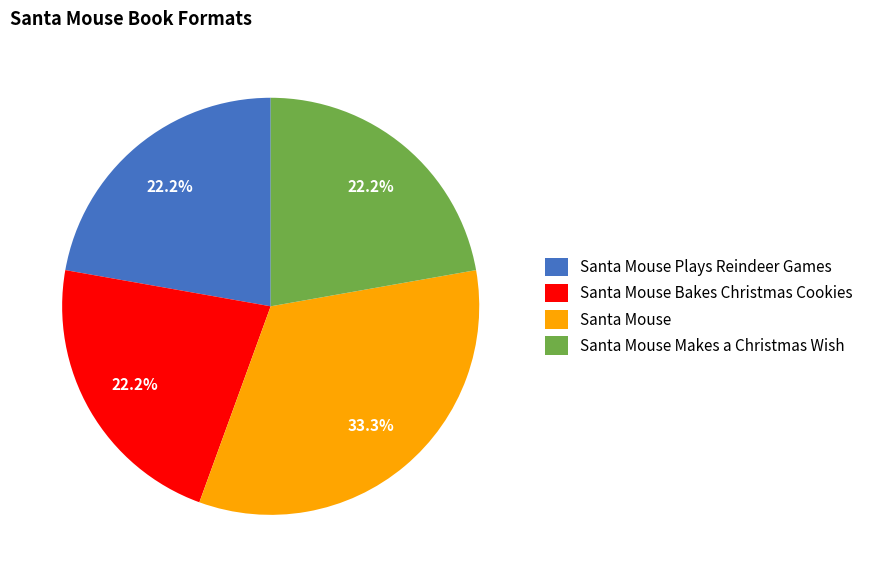

How many slices are in this pie chart?

4